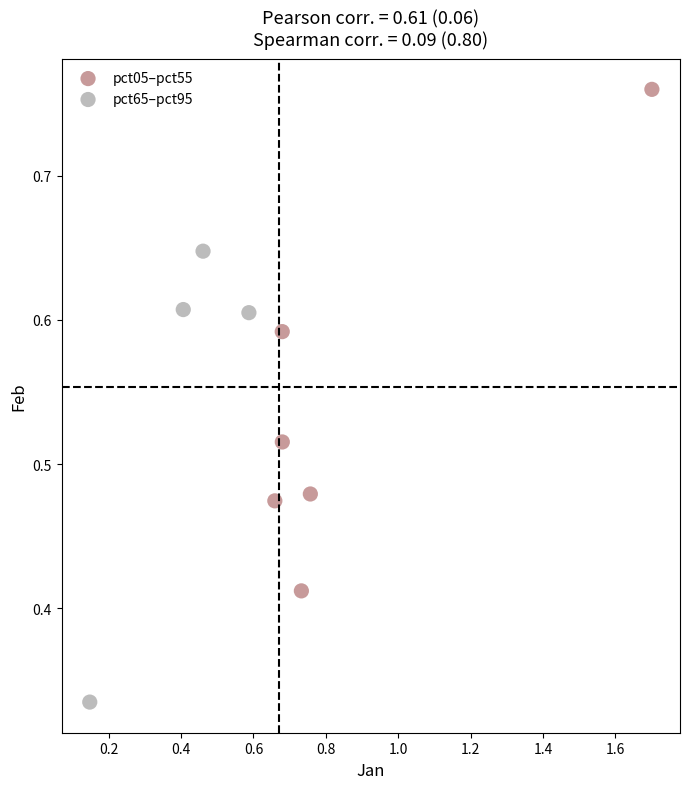

What are all the series names shown in the legend?

pct05–pct55, pct65–pct95